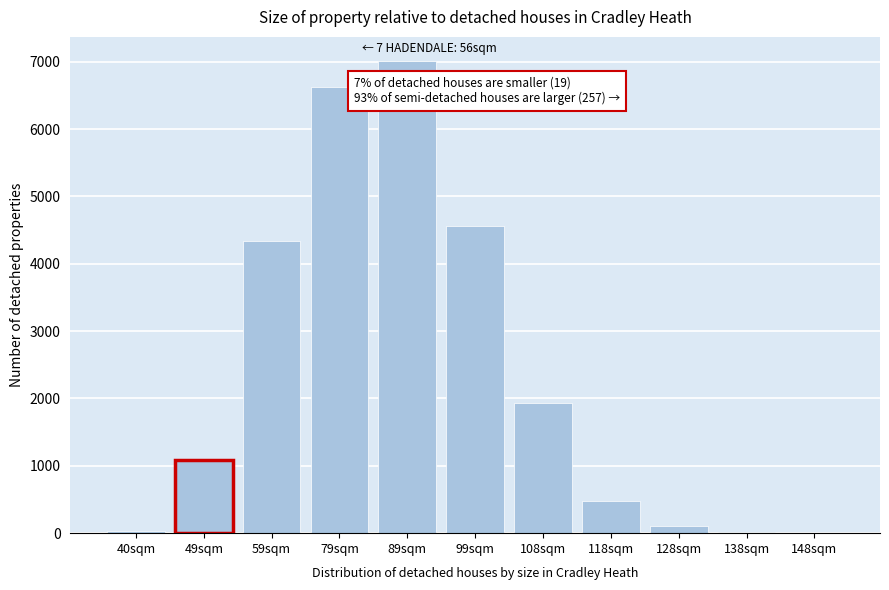

What is the change in value from 99sqm to 108sqm?

-2637.8